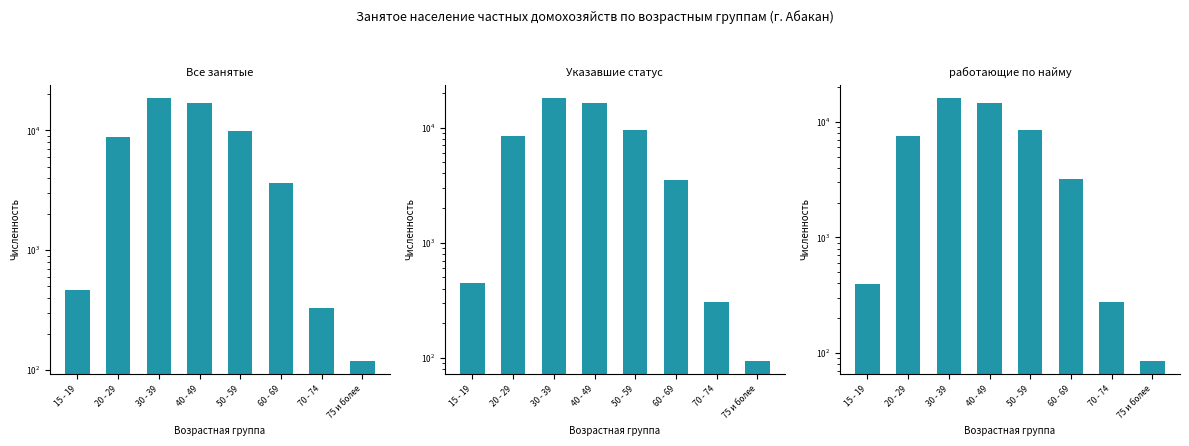

Which series has the largest total across all categories?

Все занятые